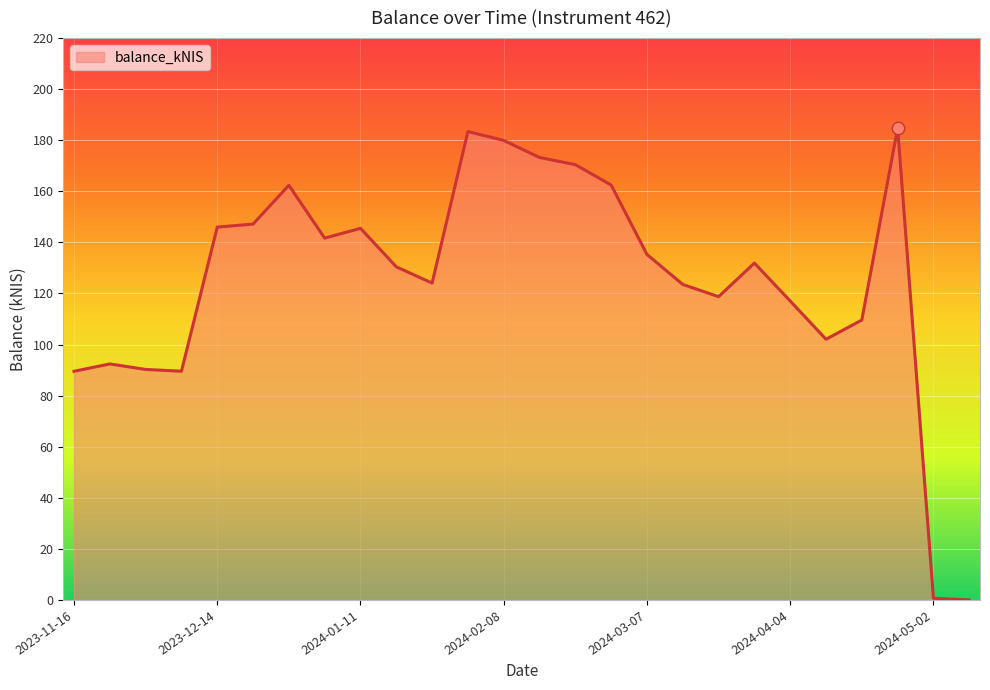

What is the greatest value displayed?

184.8